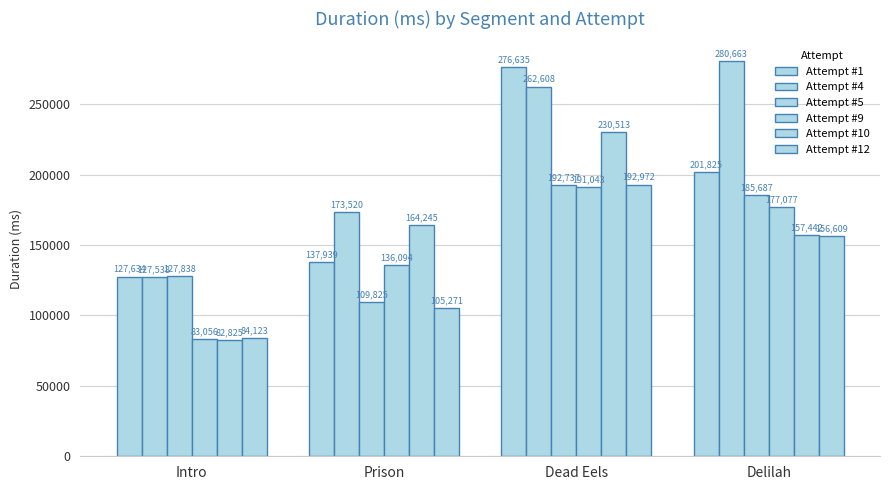

Reading left to right, extract all data points from this chart.

Attempt #1: 127634	137939	276635	201825
Attempt #4: 127538	173520	262608	280663
Attempt #5: 127838	109825	192737	185687
Attempt #9: 83056	136094	191043	177077
Attempt #10: 82825	164245	230513	157442
Attempt #12: 84123	105271	192972	156609